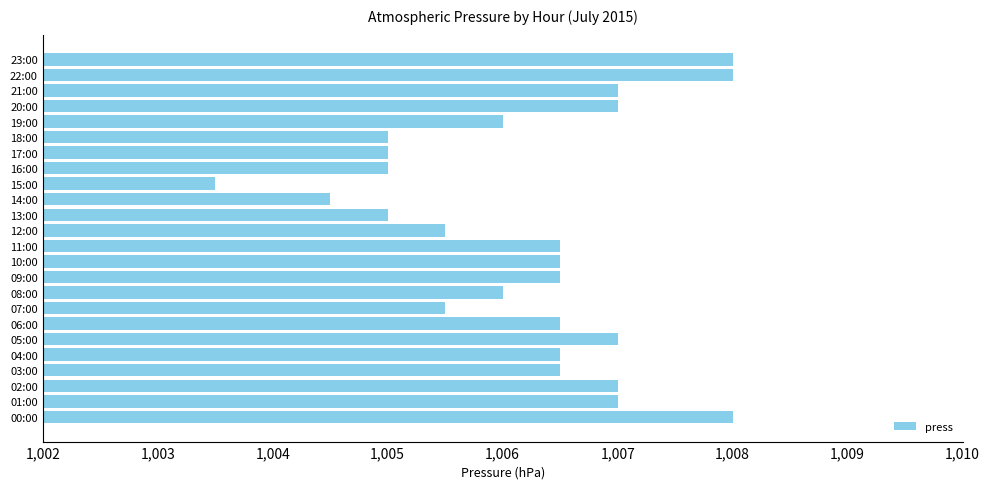

Reading bottom to top, extract all data points from this chart.

00:00=1008.0	01:00=1007.0	02:00=1007.0	03:00=1006.5	04:00=1006.5	05:00=1007.0	06:00=1006.5	07:00=1005.5	08:00=1006.0	09:00=1006.5	10:00=1006.5	11:00=1006.5	12:00=1005.5	13:00=1005.0	14:00=1004.5	15:00=1003.5	16:00=1005.0	17:00=1005.0	18:00=1005.0	19:00=1006.0	20:00=1007.0	21:00=1007.0	22:00=1008.0	23:00=1008.0